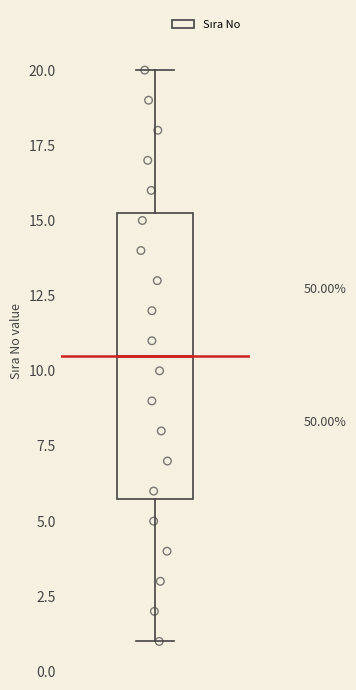

Read this box plot against the y-axis: the position of the median line, the range covered by the box, and the ends of both whiskers. The values are not printed on the chart, so give them approximately, as read against the axis.

median 10.5, box 6.0 to 15.5, whiskers 1.0 to 20.0